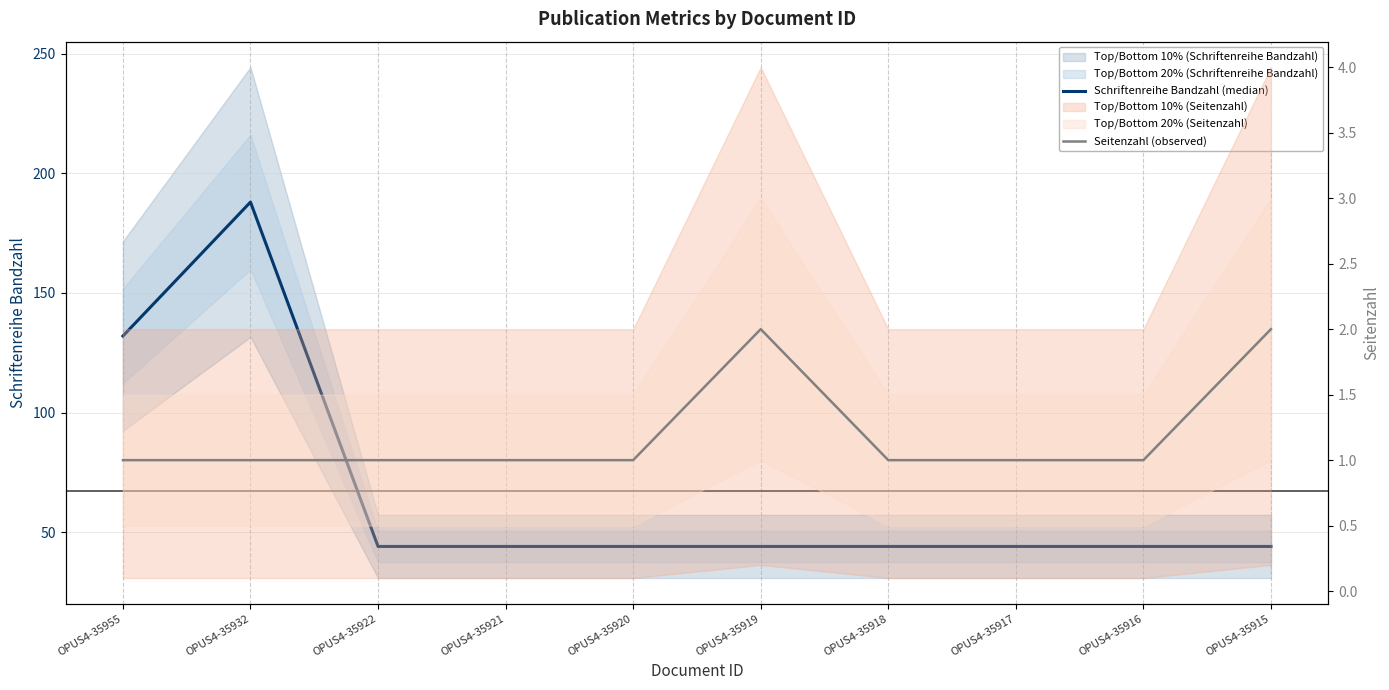

True or false: Schriftenreihe Bandzahl (median) and Seitenzahl (observed) intersect in this chart.

False